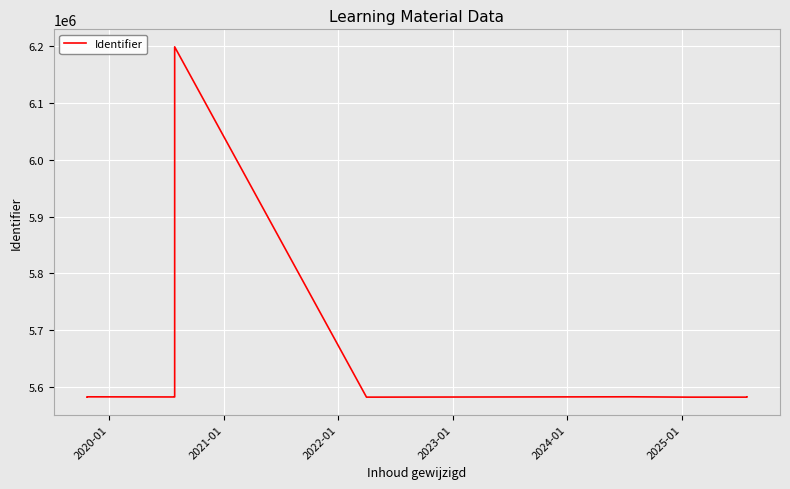

What is the value of the 11th point from the left?

5582548